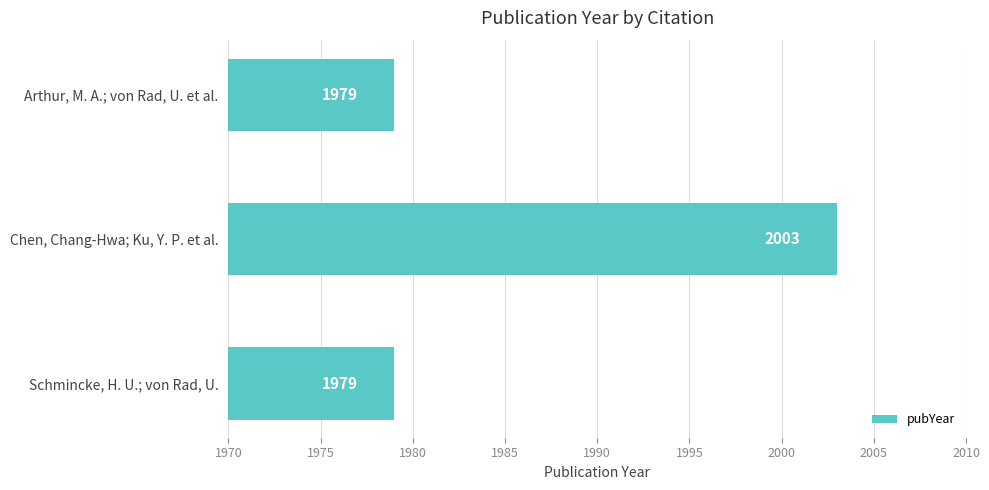

Reading bottom to top, list all the values displayed in this chart.

Schmincke, H. U.; von Rad, U.=1979	Chen, Chang-Hwa; Ku, Y. P. et al.=2003	Arthur, M. A.; von Rad, U. et al.=1979